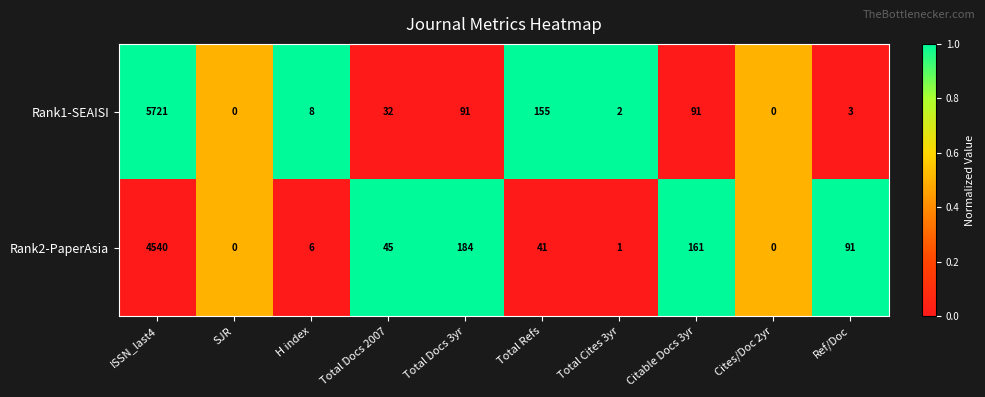

What is the total value across all series at ISSN_last4?

10261